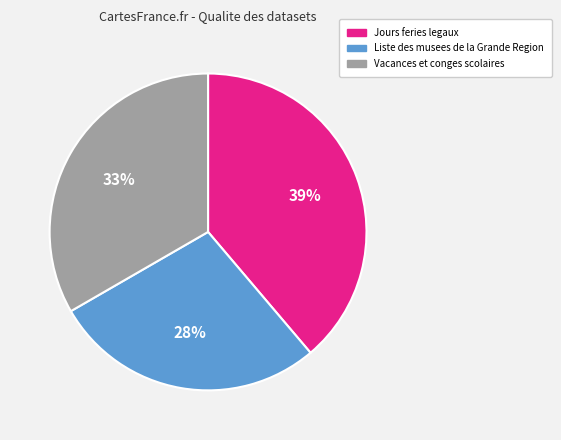

Count the number of slices in the pie.

3